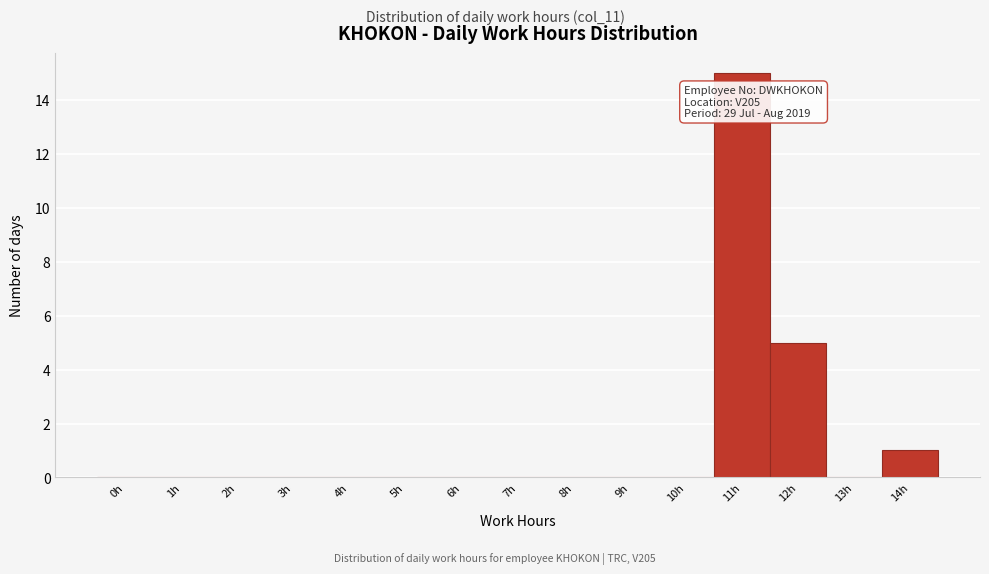

Reading left to right, extract all data points from this chart.

0h=0	1h=0	2h=0	3h=0	4h=0	5h=0	6h=0	7h=0	8h=0	9h=0	10h=0	11h=15	12h=5	13h=0	14h=1